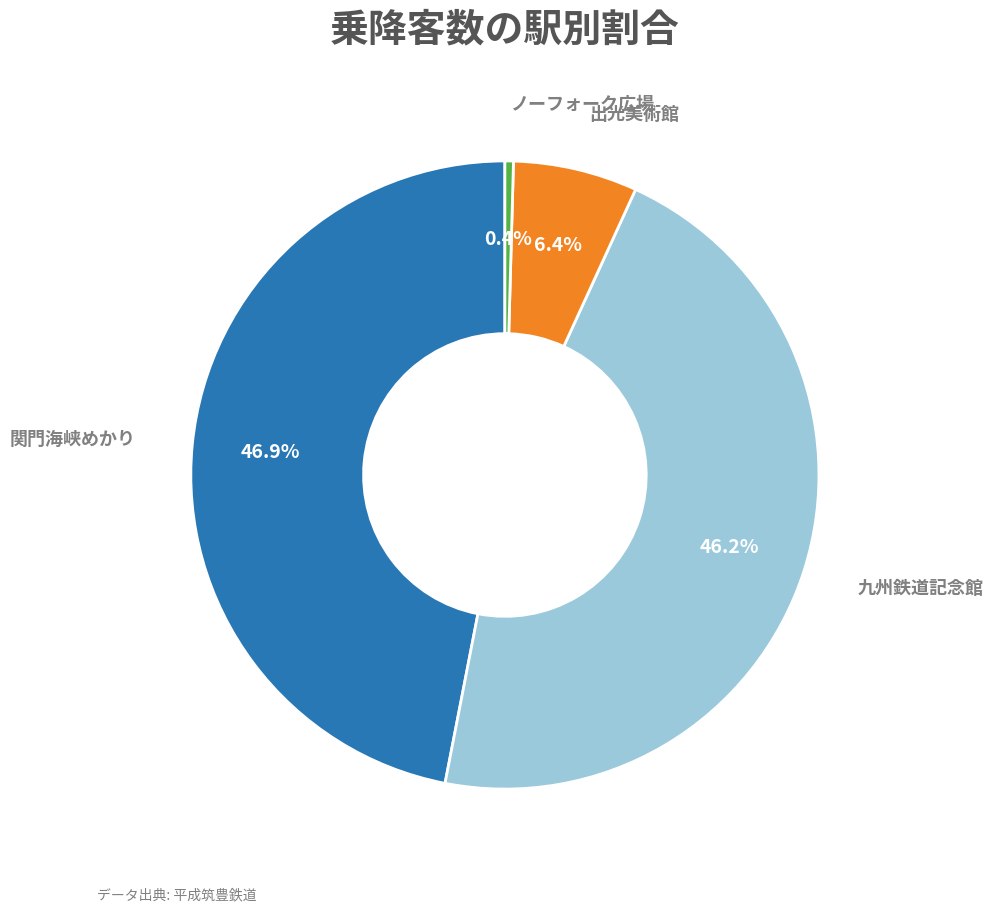

Is there a majority slice in this chart?

No